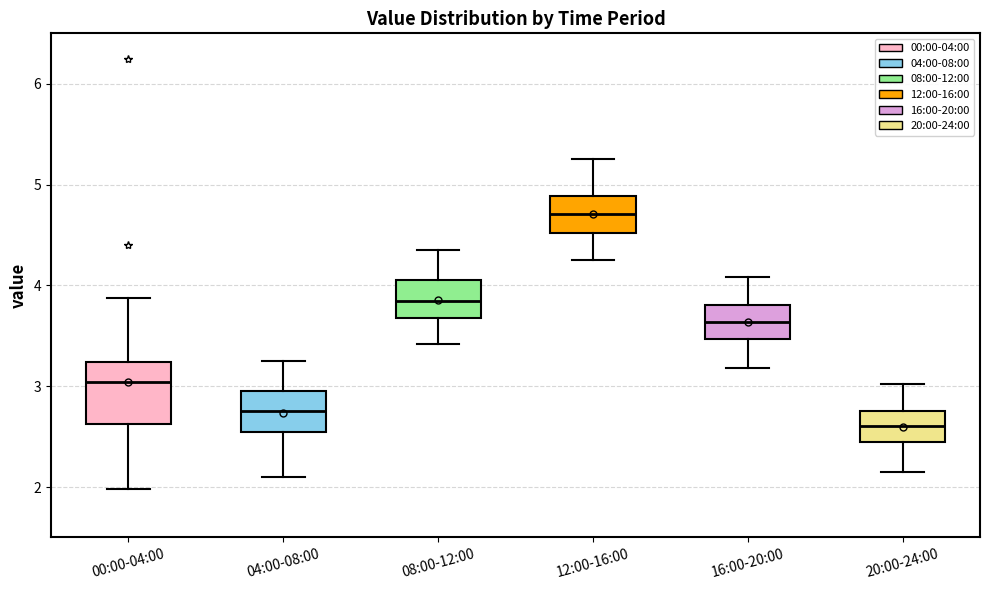

Which box has the lowest median line?

20:00-24:00